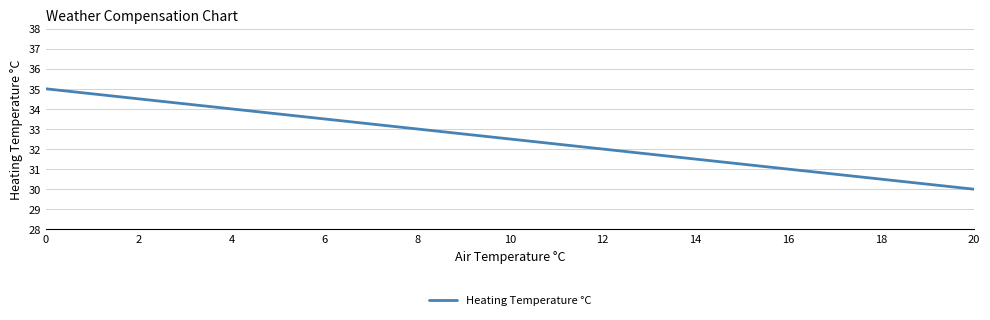

What is the minimum value shown in the chart?

30.0